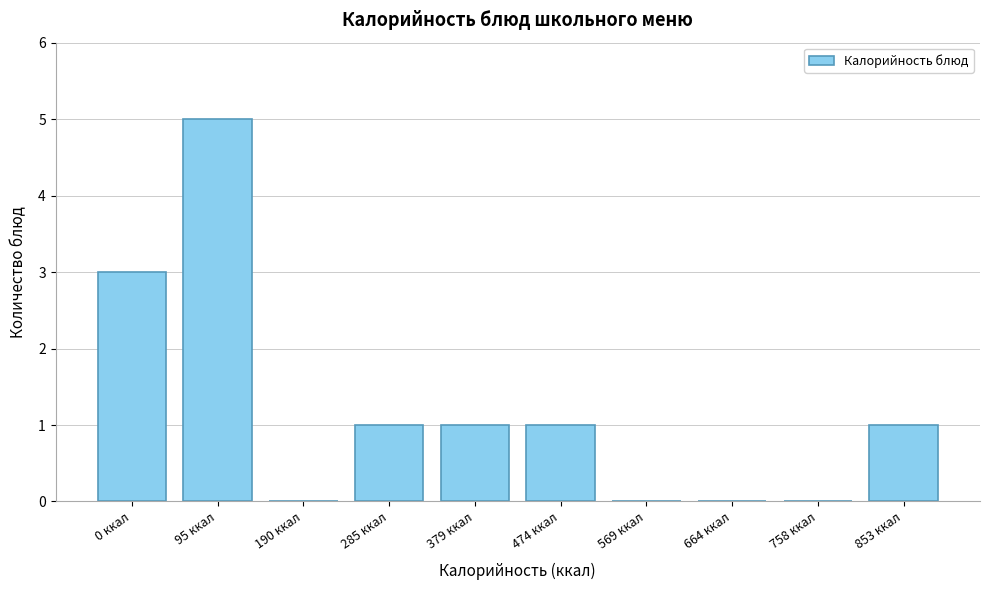

Reading left to right, what are all the values shown in this chart?

0 ккал=3	95 ккал=5	190 ккал=0	285 ккал=1	379 ккал=1	474 ккал=1	569 ккал=0	664 ккал=0	758 ккал=0	853 ккал=1